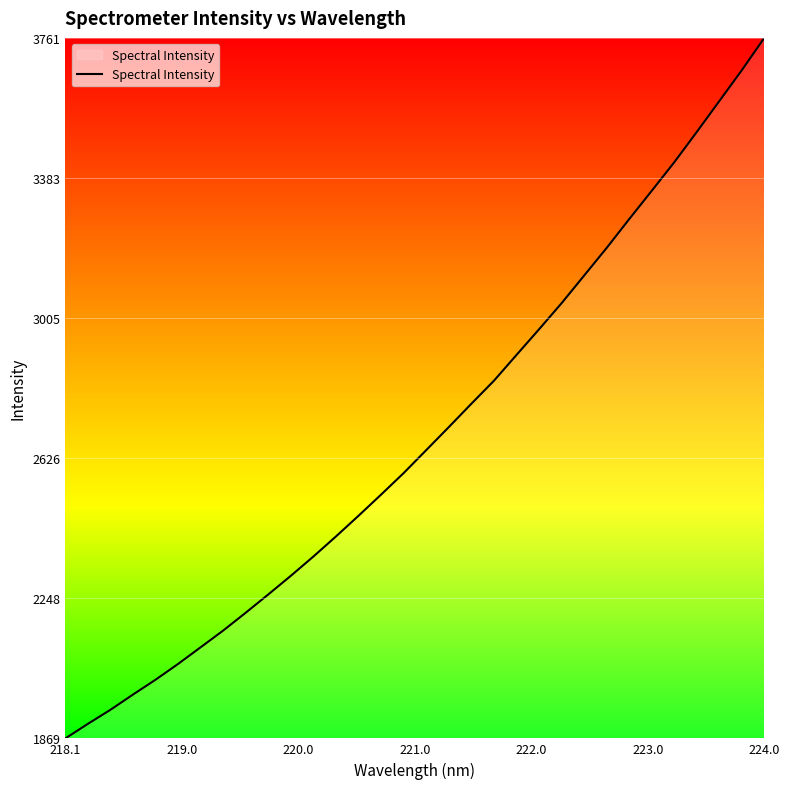

What is the maximum value shown in the chart?

3761.4